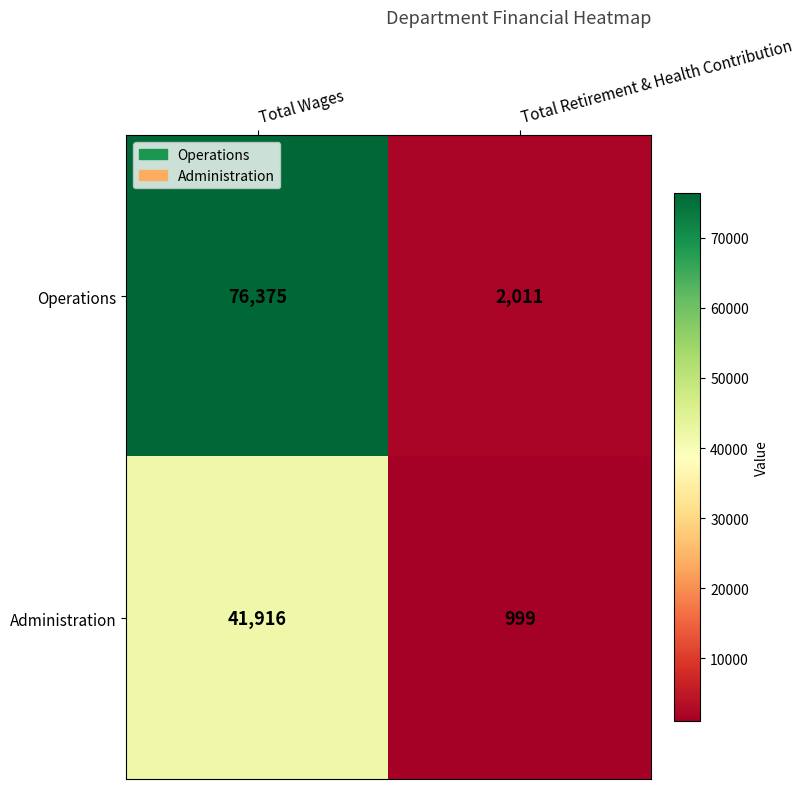

What is the difference between the maximum and minimum values in the Administration series?

40917